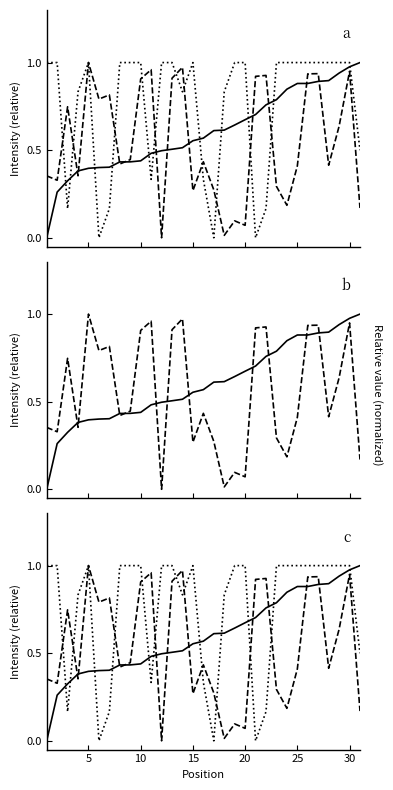

How many distinct data groups are displayed?

3